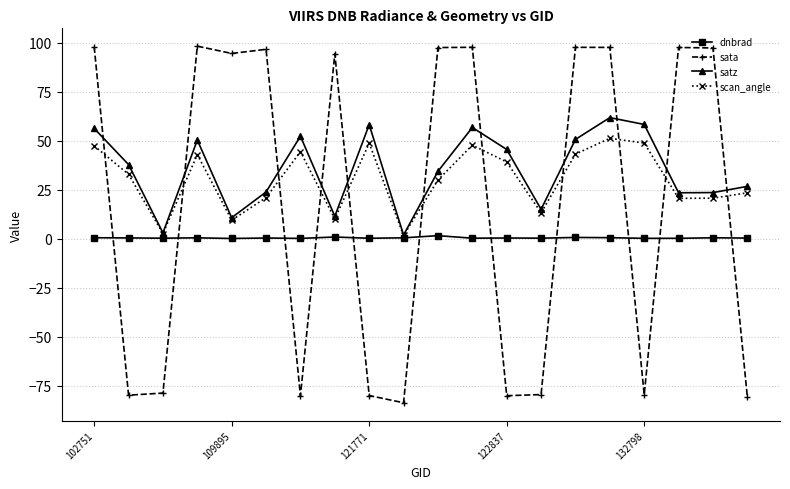

True or false: sata has more than 1 interior local peaks.

True